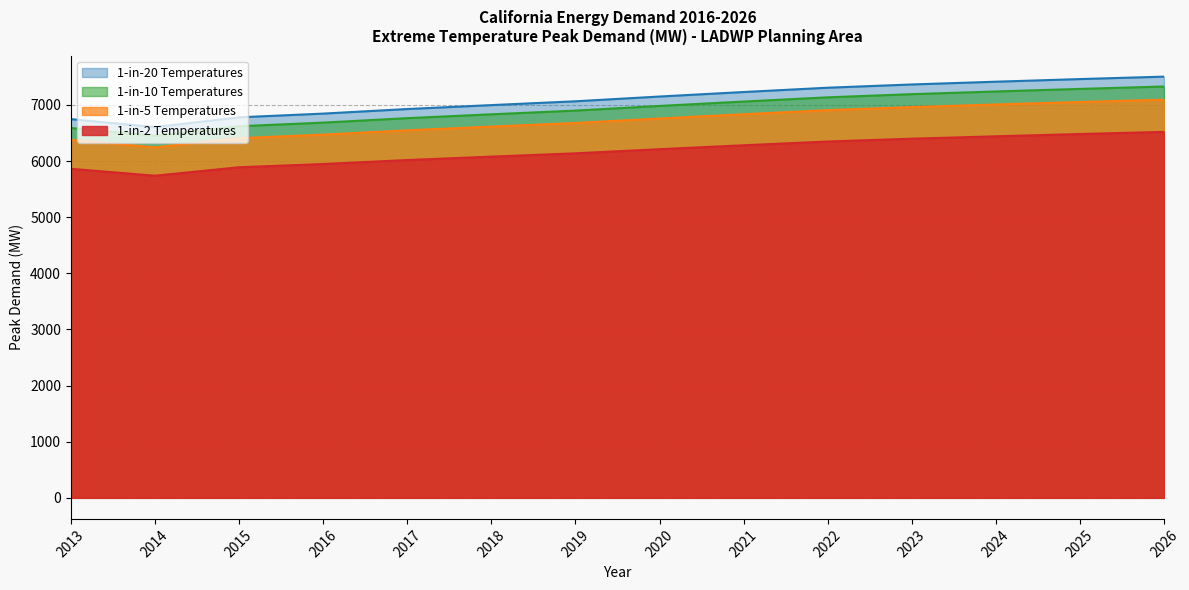

The value of 1-in-5 Temperatures at 2022 is 9548.2. True or false?

False